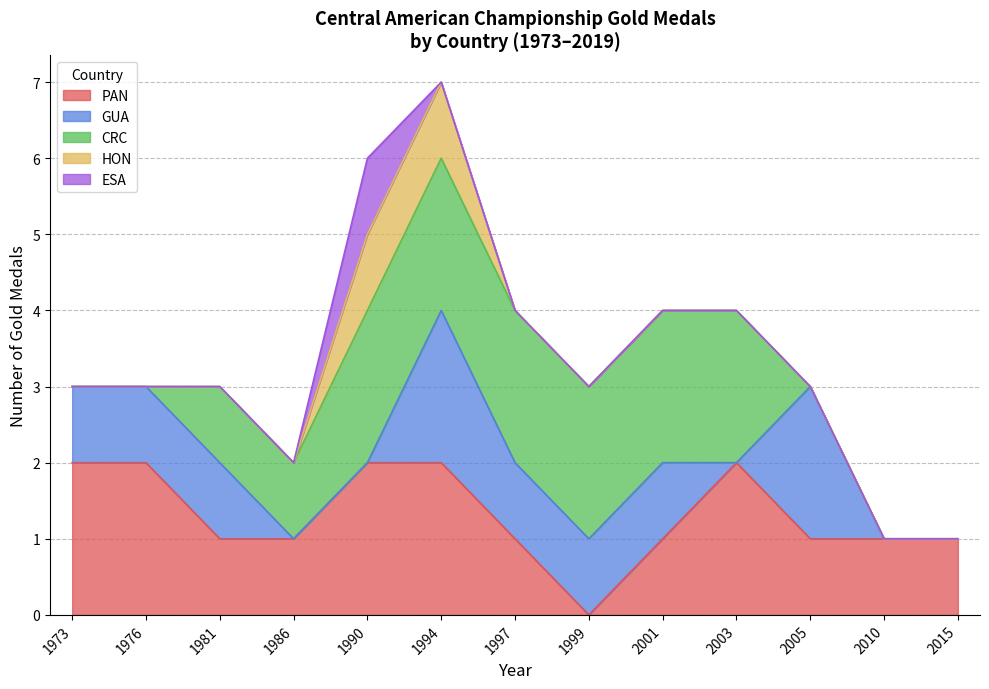

At which category is the sum across all series the highest?

1994